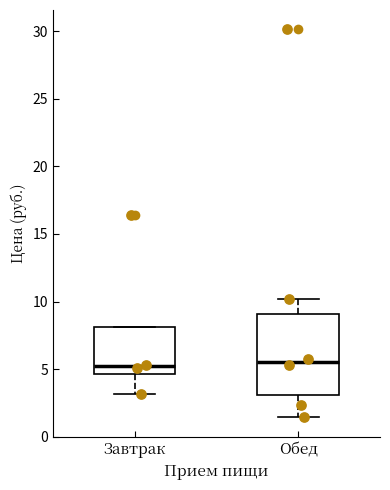

Reading left to right, read every box against the y-axis: the position of its median line, the range the box covers, and the ends of its whiskers. The values are not printed on the chart, so give them approximately, as read against the axis.

Завтрак: median 5.0, box 4.5 to 8.0, whiskers 3.0 to 8.0
Обед: median 5.5, box 3.0 to 9.0, whiskers 1.5 to 10.0